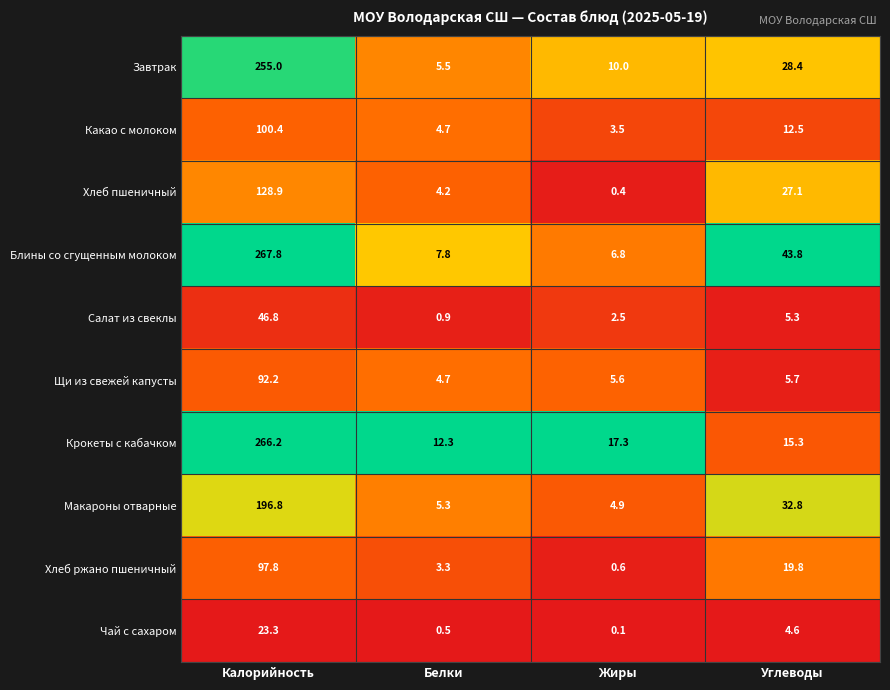

What is the difference between the highest and lowest values at Белки?

11.8